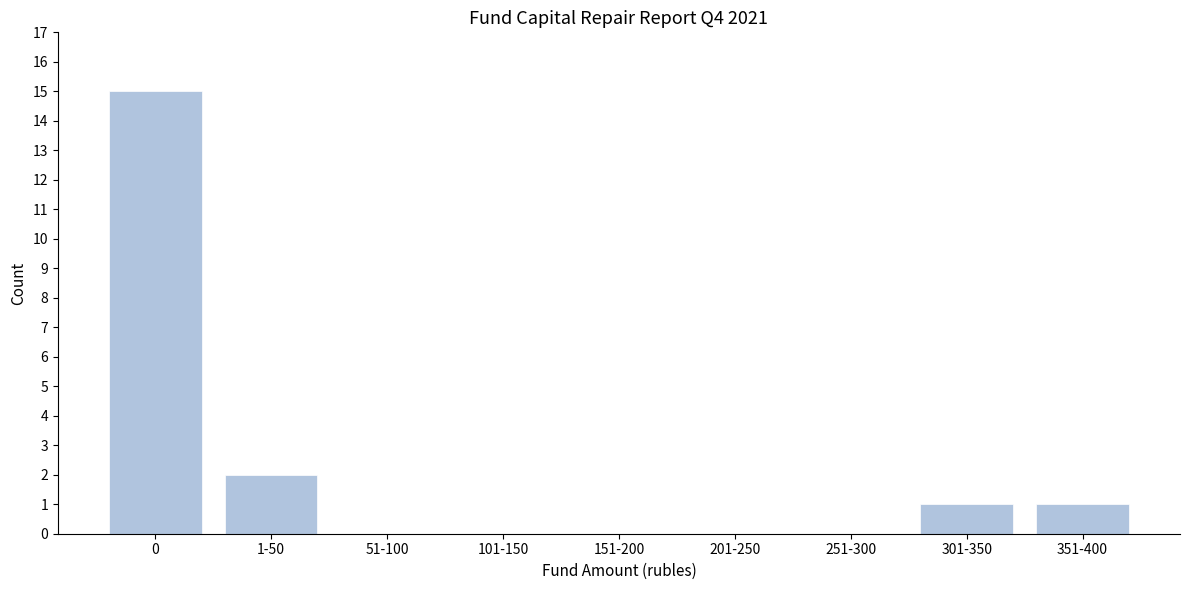

Reading left to right, list all the values displayed in this chart.

0=15	1-50=2	51-100=0	101-150=0	151-200=0	201-250=0	251-300=0	301-350=1	351-400=1